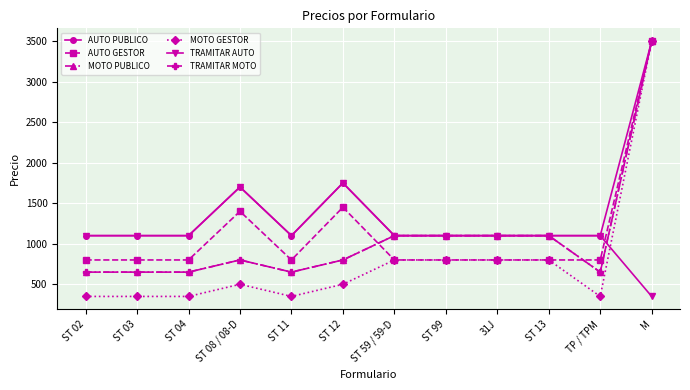

What is the sum of all MOTO GESTOR values?

9450